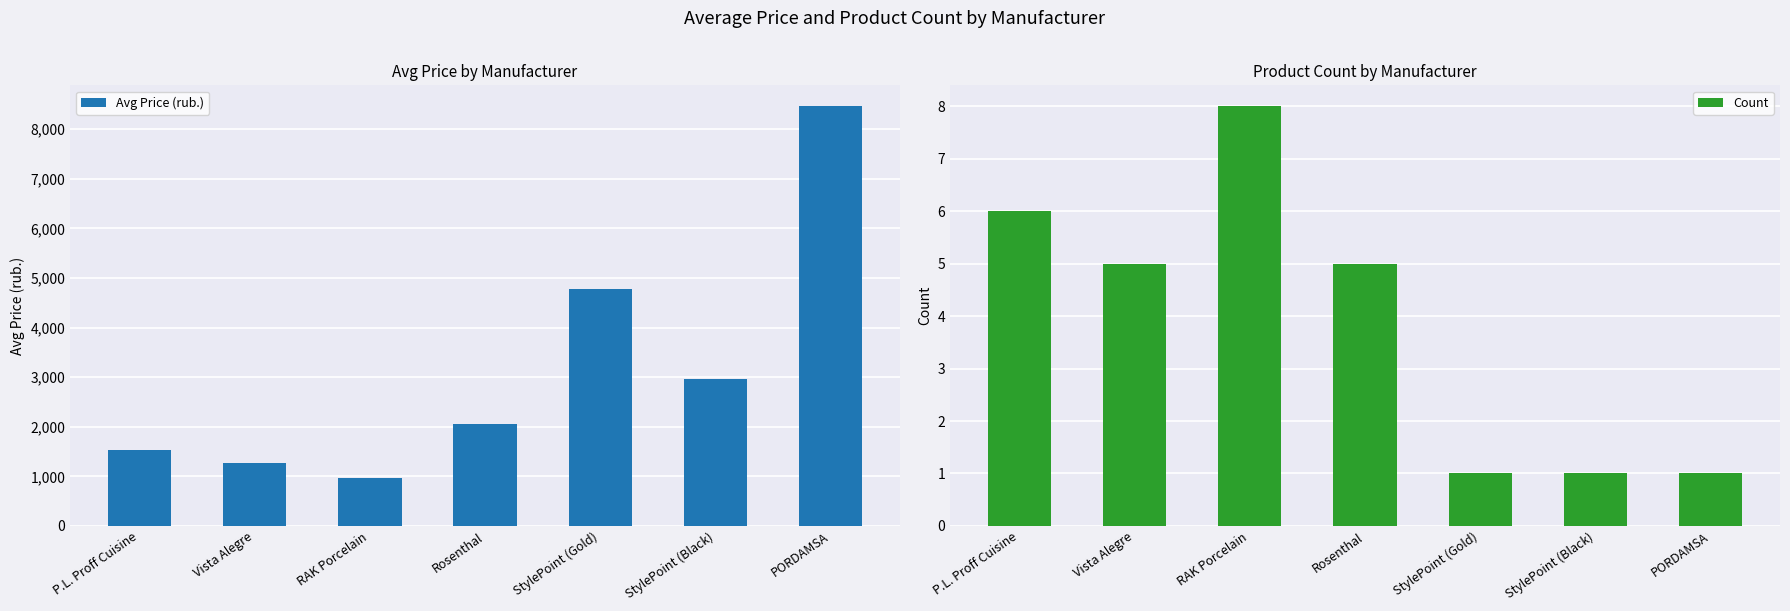

Does the chart contain stacked bars?

No